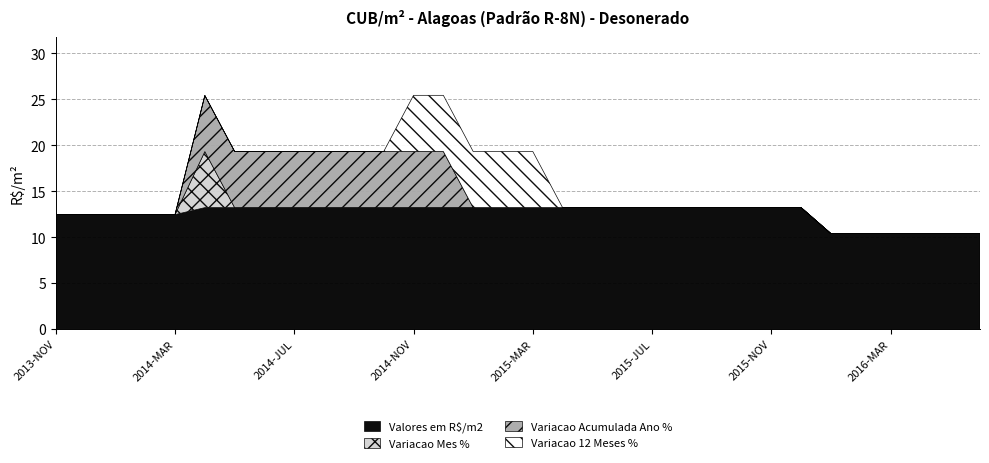

How many lines are shown in the chart?

4